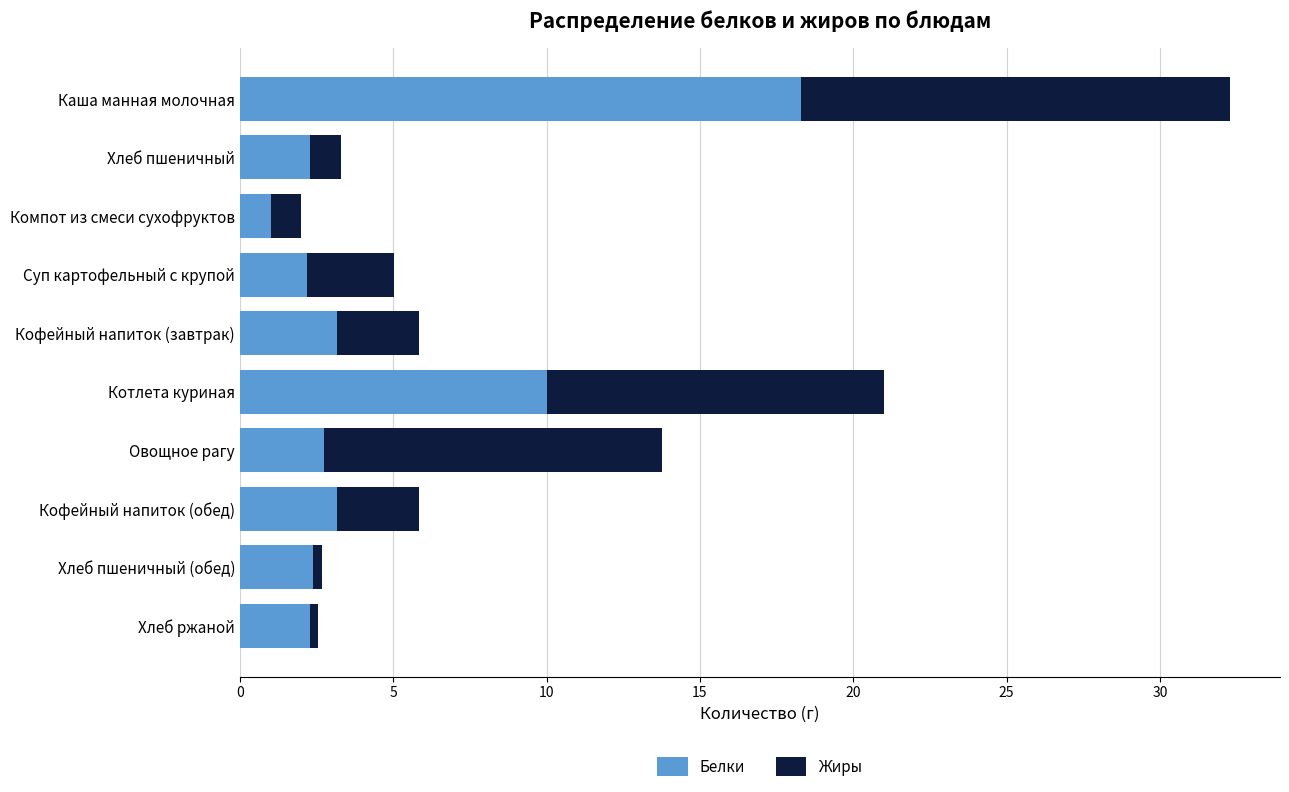

The value of Белки at Хлеб пшеничный (обед) is 2.4. True or false?

True